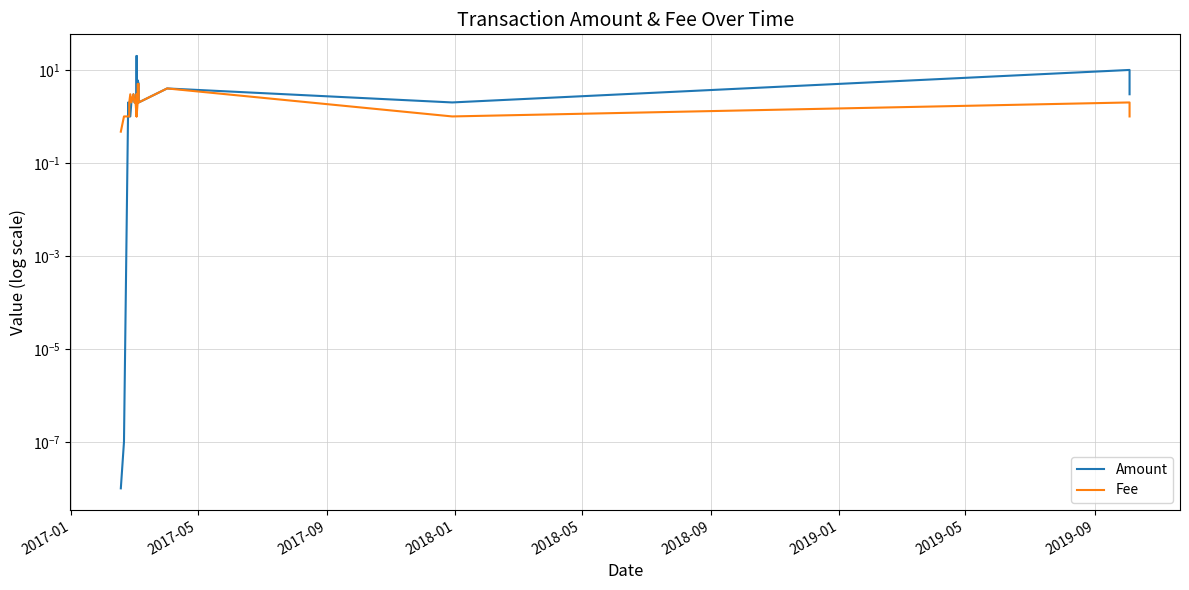

How many times do Amount and Fee cross each other?

1